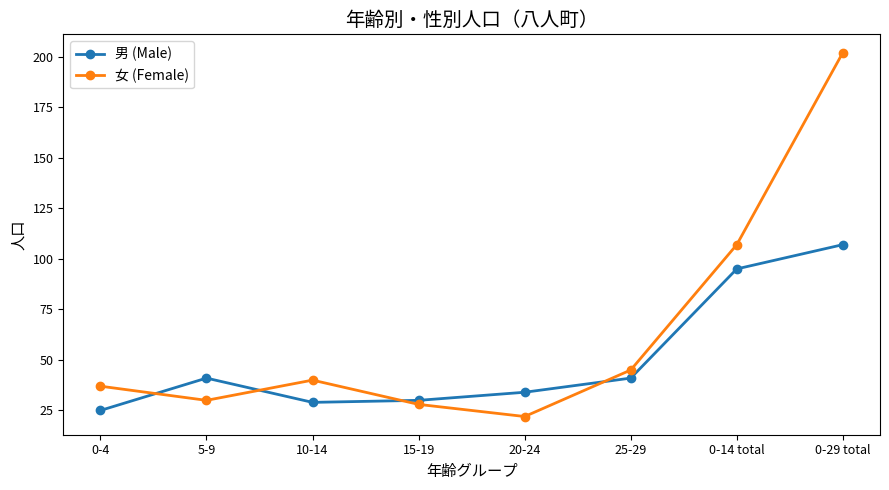

What is the difference between the highest and lowest values at 0-4?

12